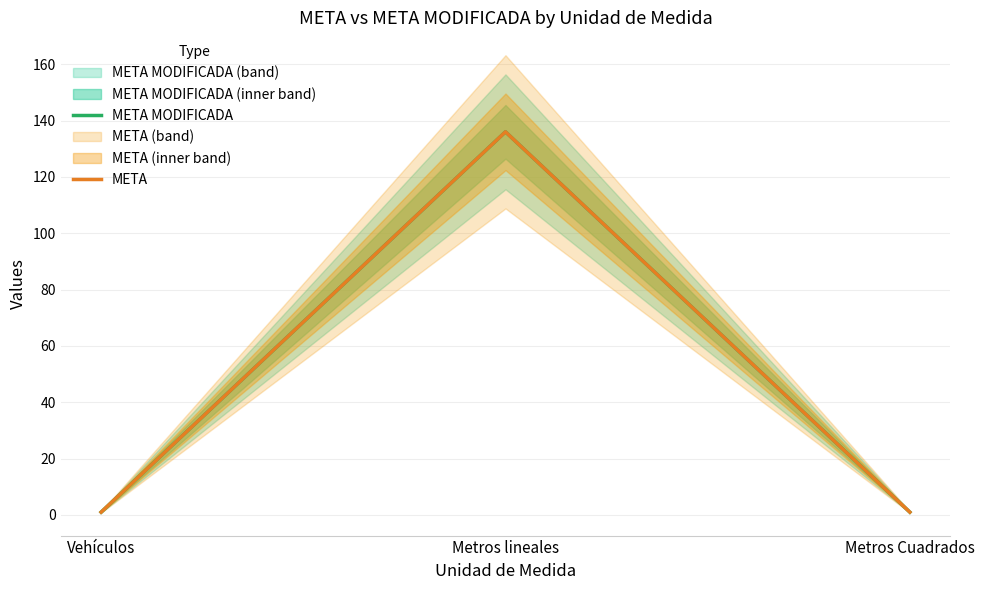

Does the chart have visible grid lines?

Yes